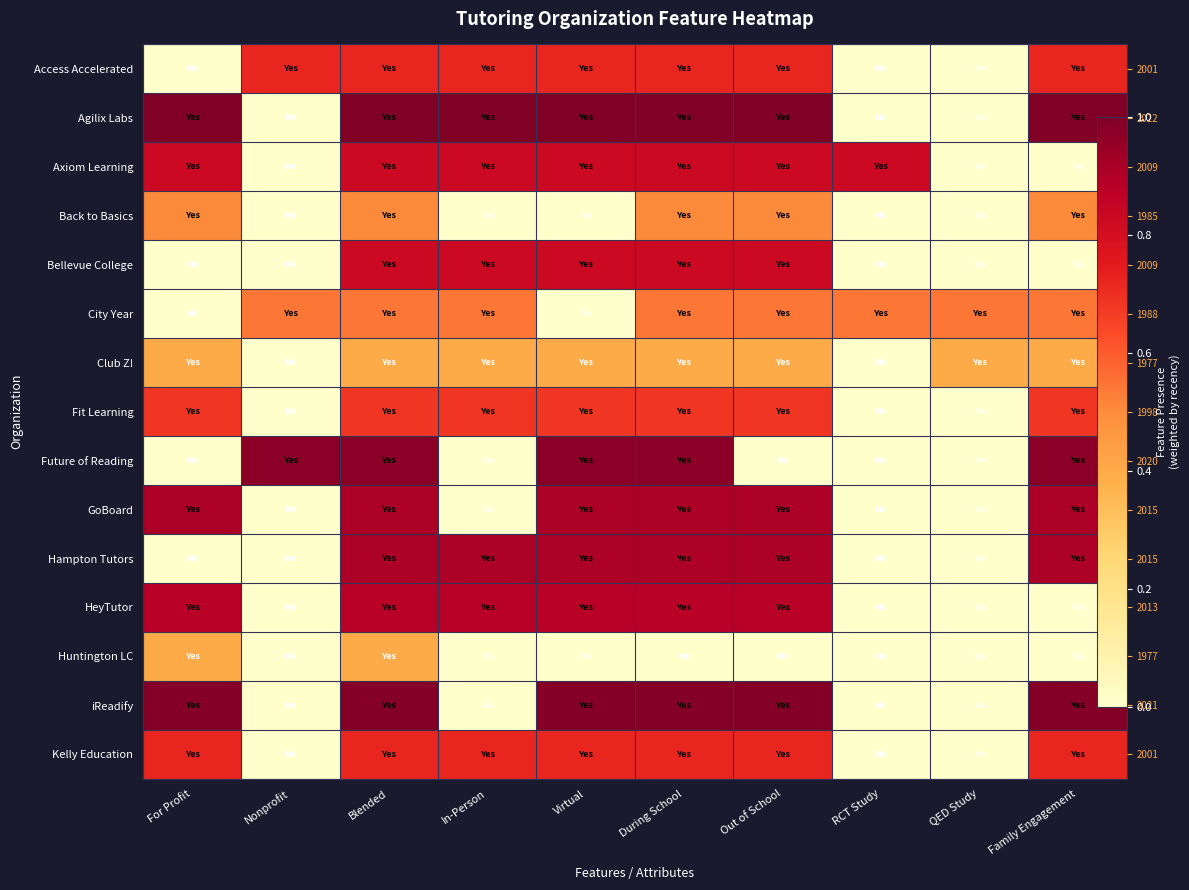

What is the spread (max minus min) of values at QED Study?

0.5